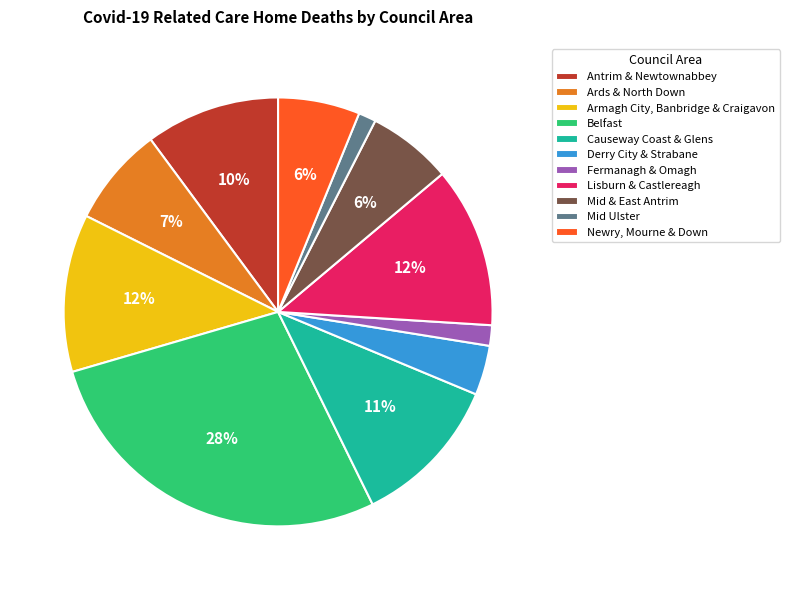

What percentage is the Antrim & Newtownabbey slice, to the nearest percent?

10%